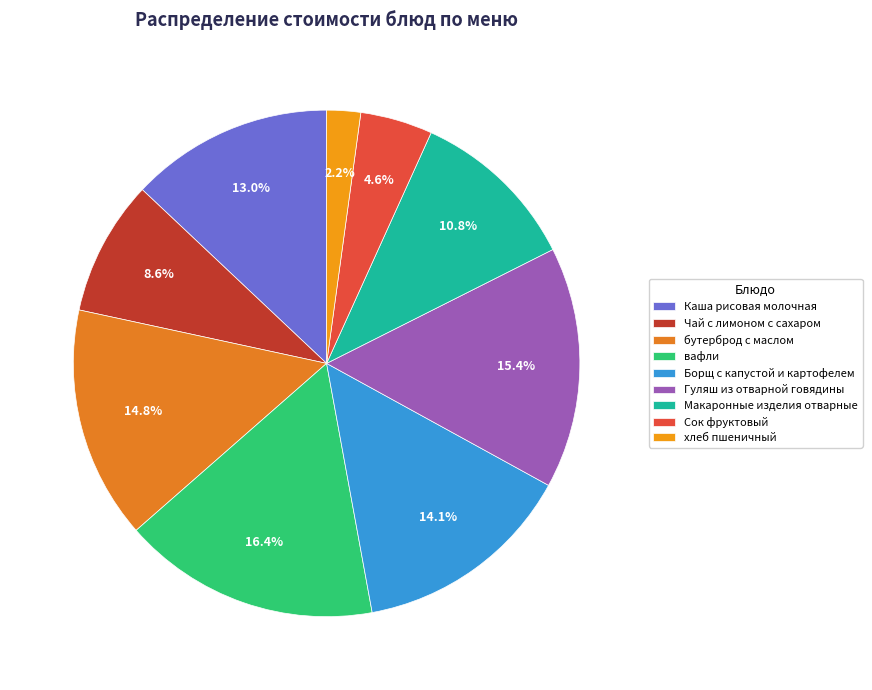

To the nearest percent, what percentage of the pie is Сок фруктовый?

5%